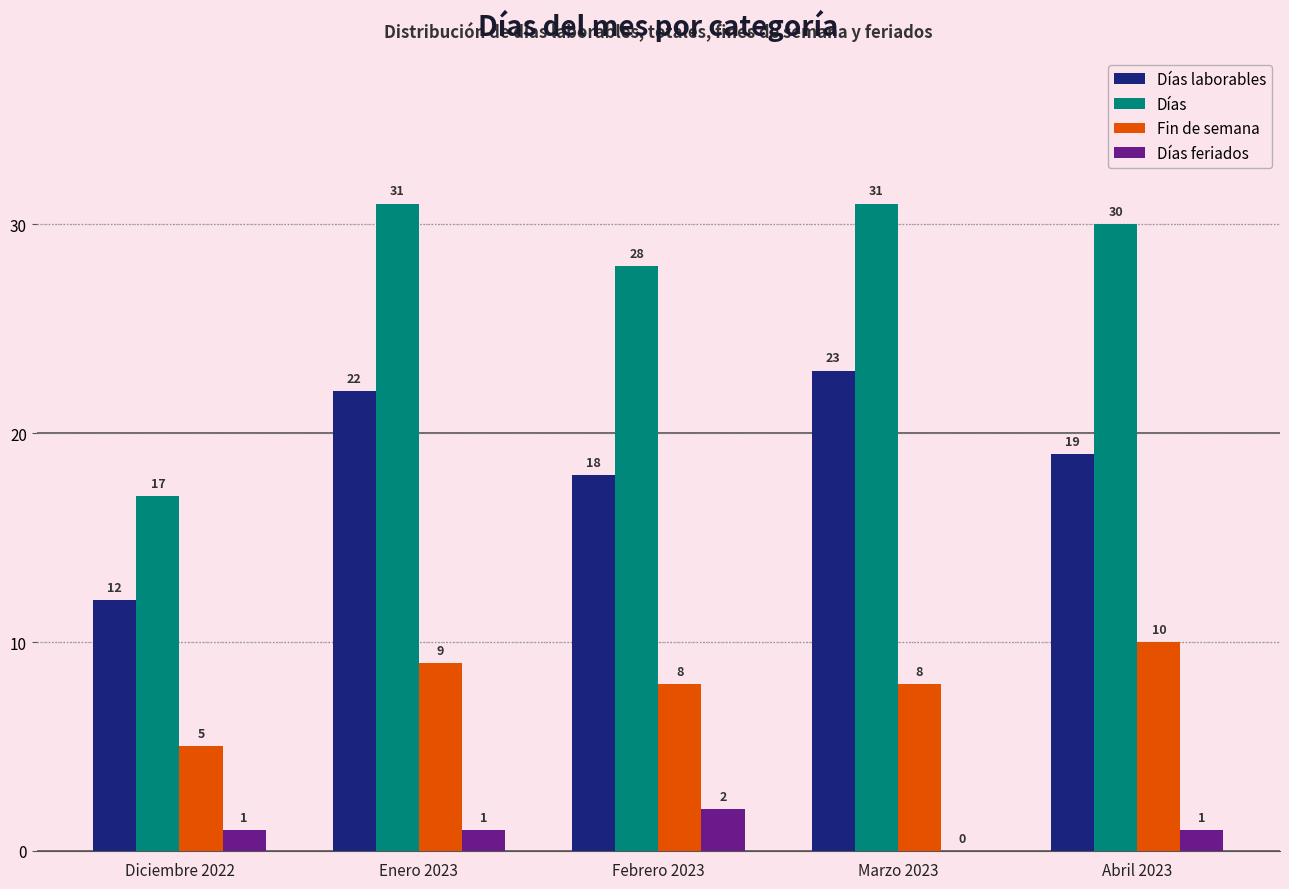

What is the sum of all Días feriados values?

5